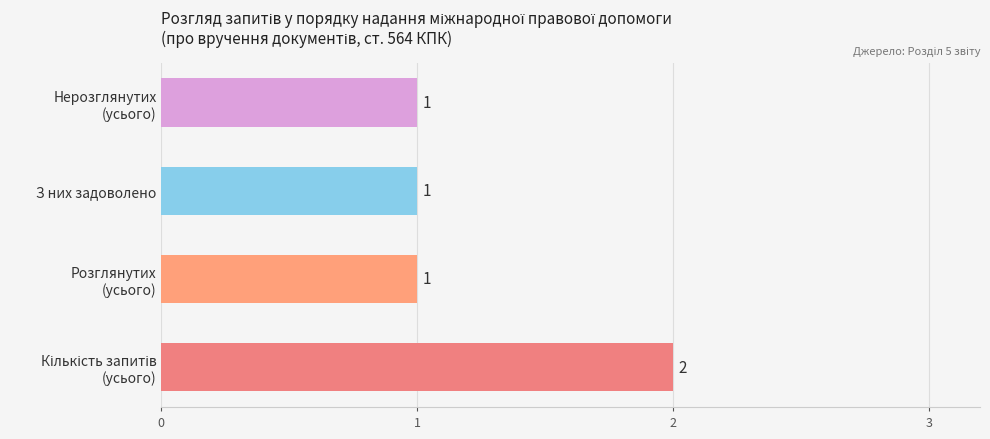

How many bars are there in total?

4